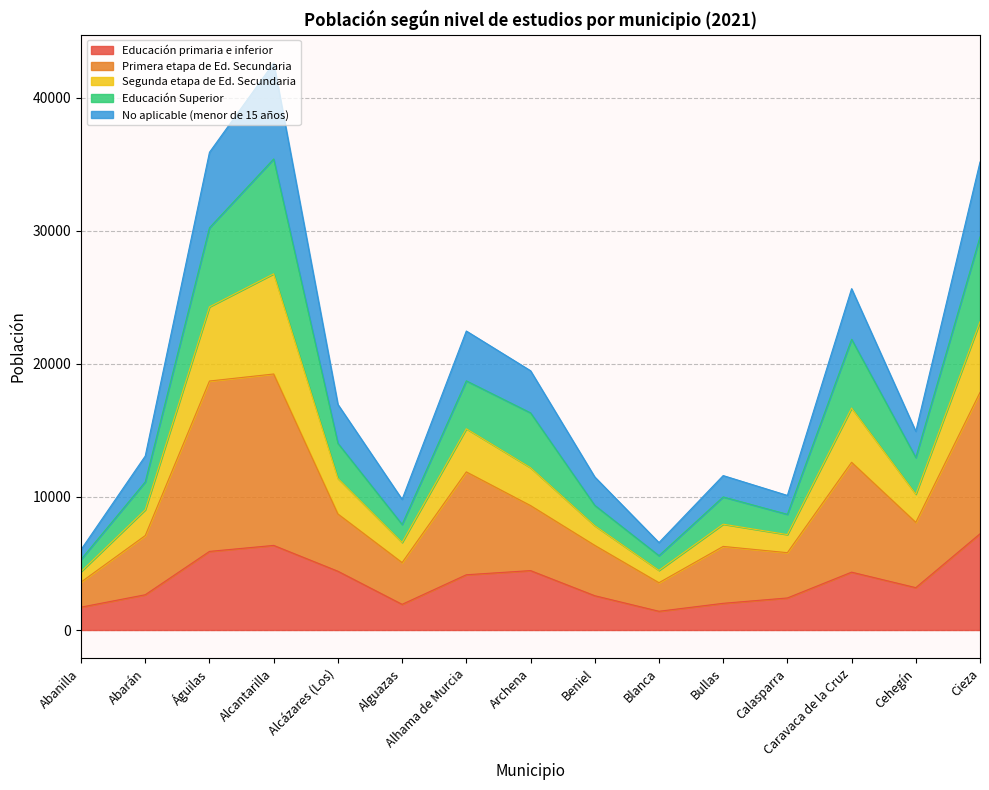

True or false: No aplicable (menor de 15 años) has a value of 2864 at Beniel.

False